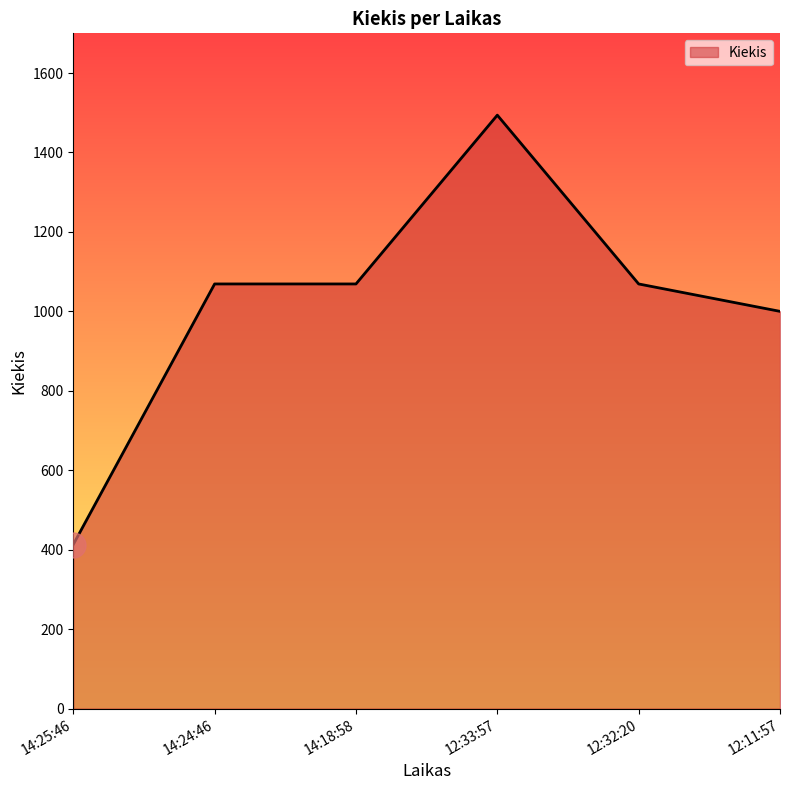

True or false: there are more than 2 points higher than both neighbors.

False